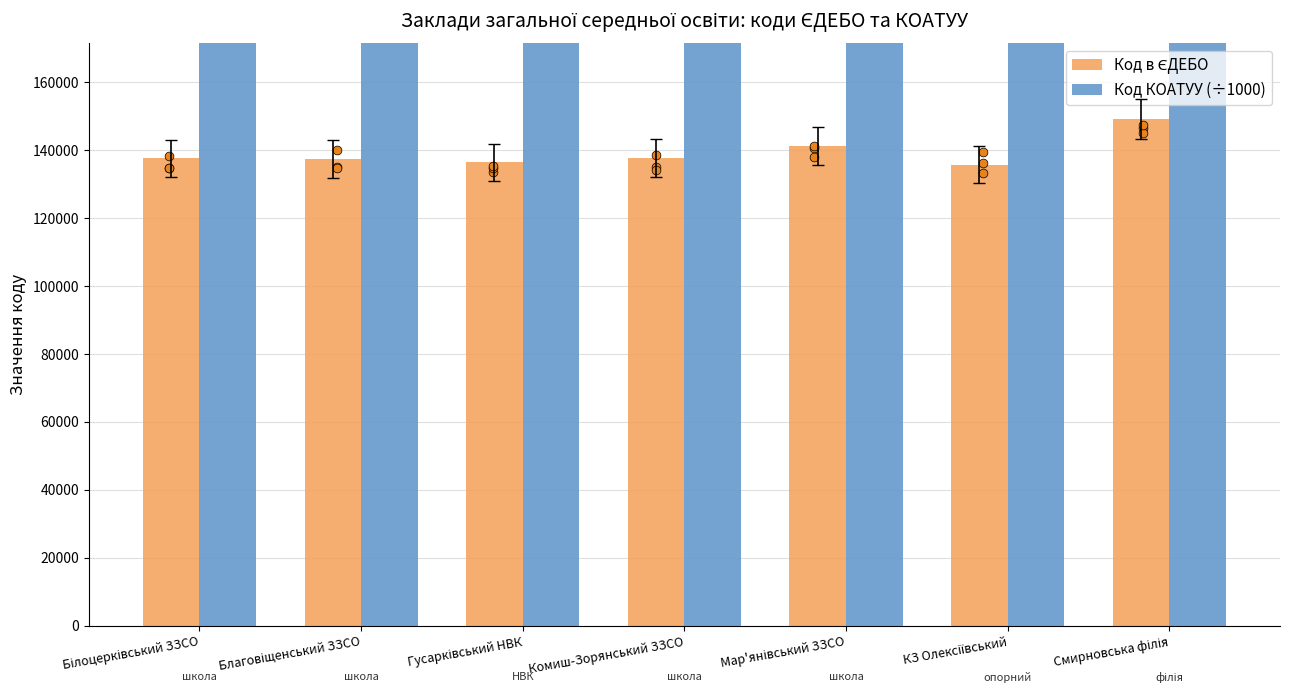

At how many categories does at least one series exceed 1168063?

7